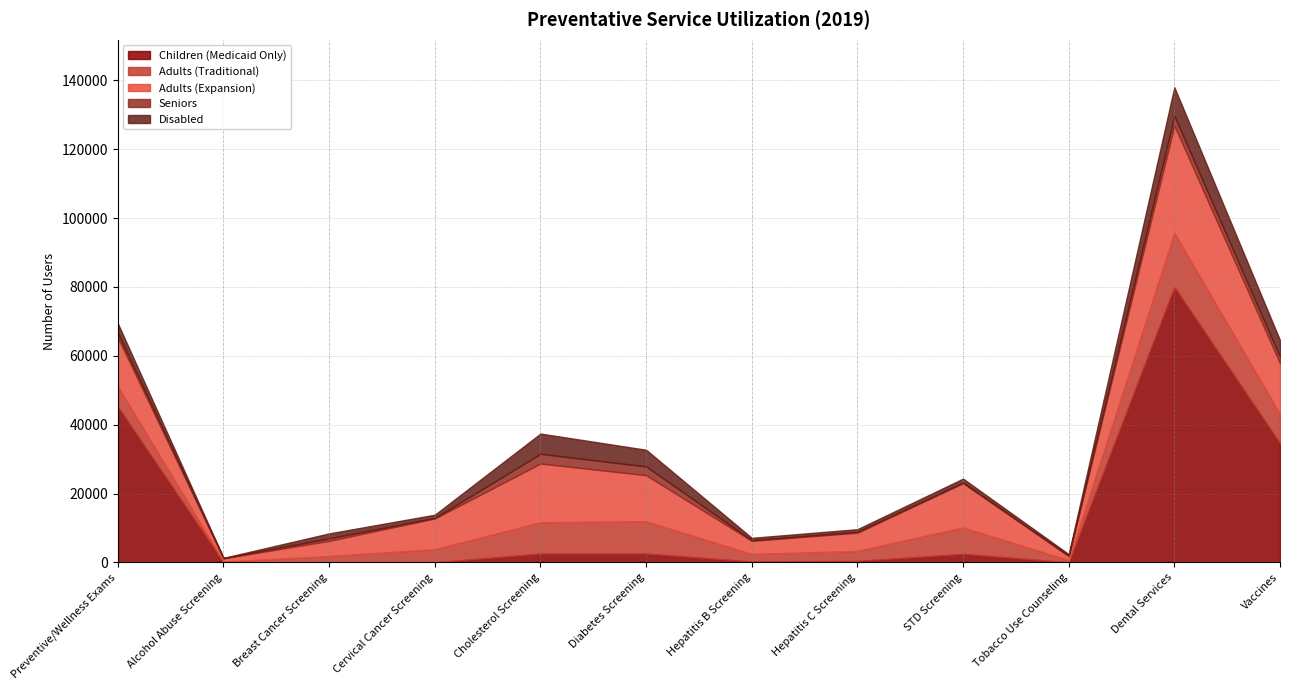

How many data points does each series have?

12